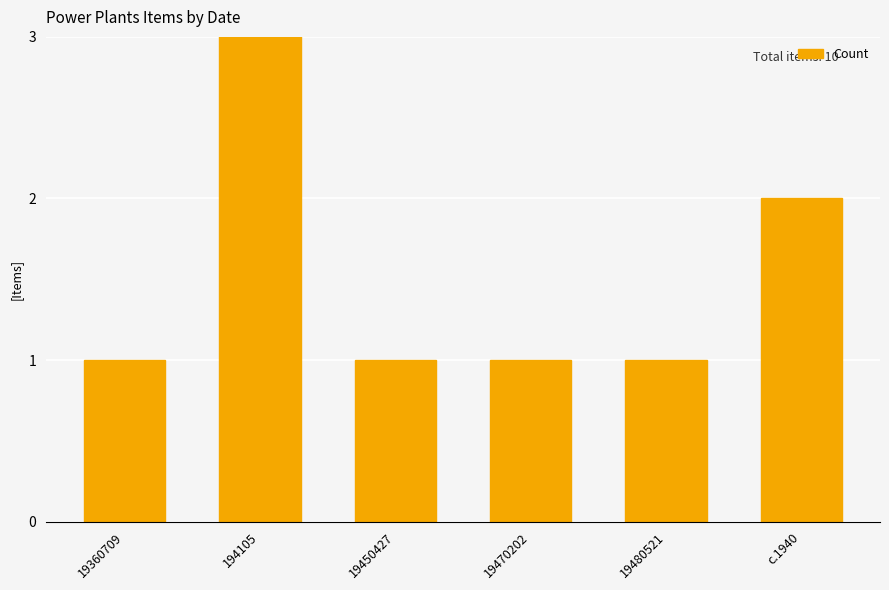

What position from the right is 19470202?

3